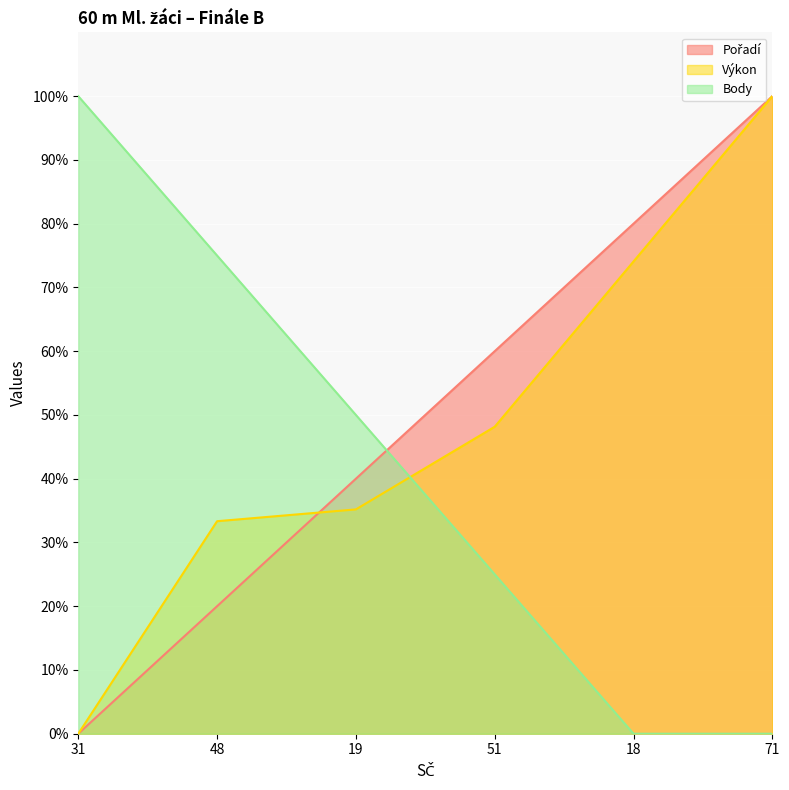

True or false: Výkon and Pořadí cross at least once.

True